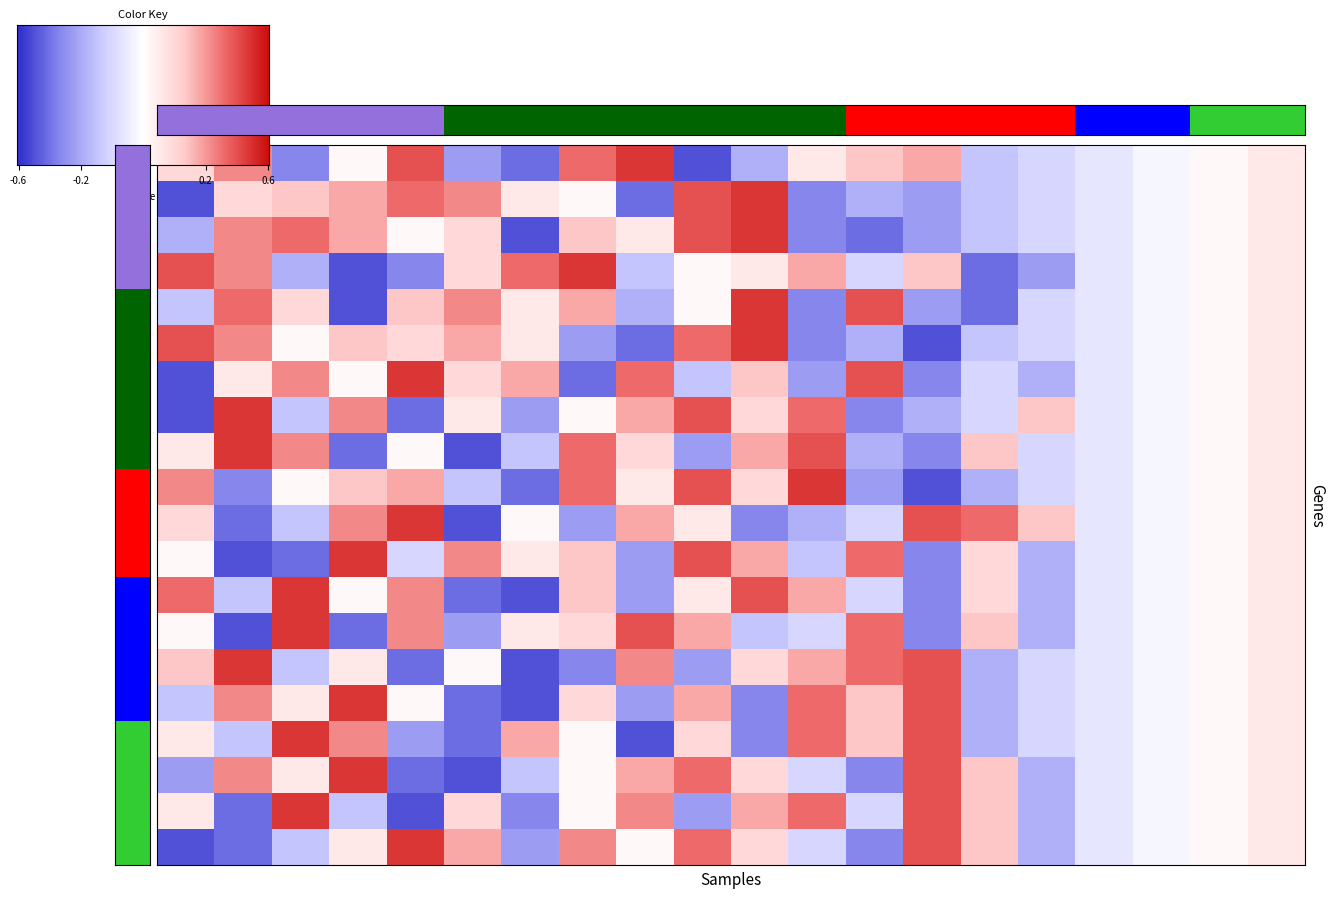

True or false: row16 has a value of 0.7 at 12.

True